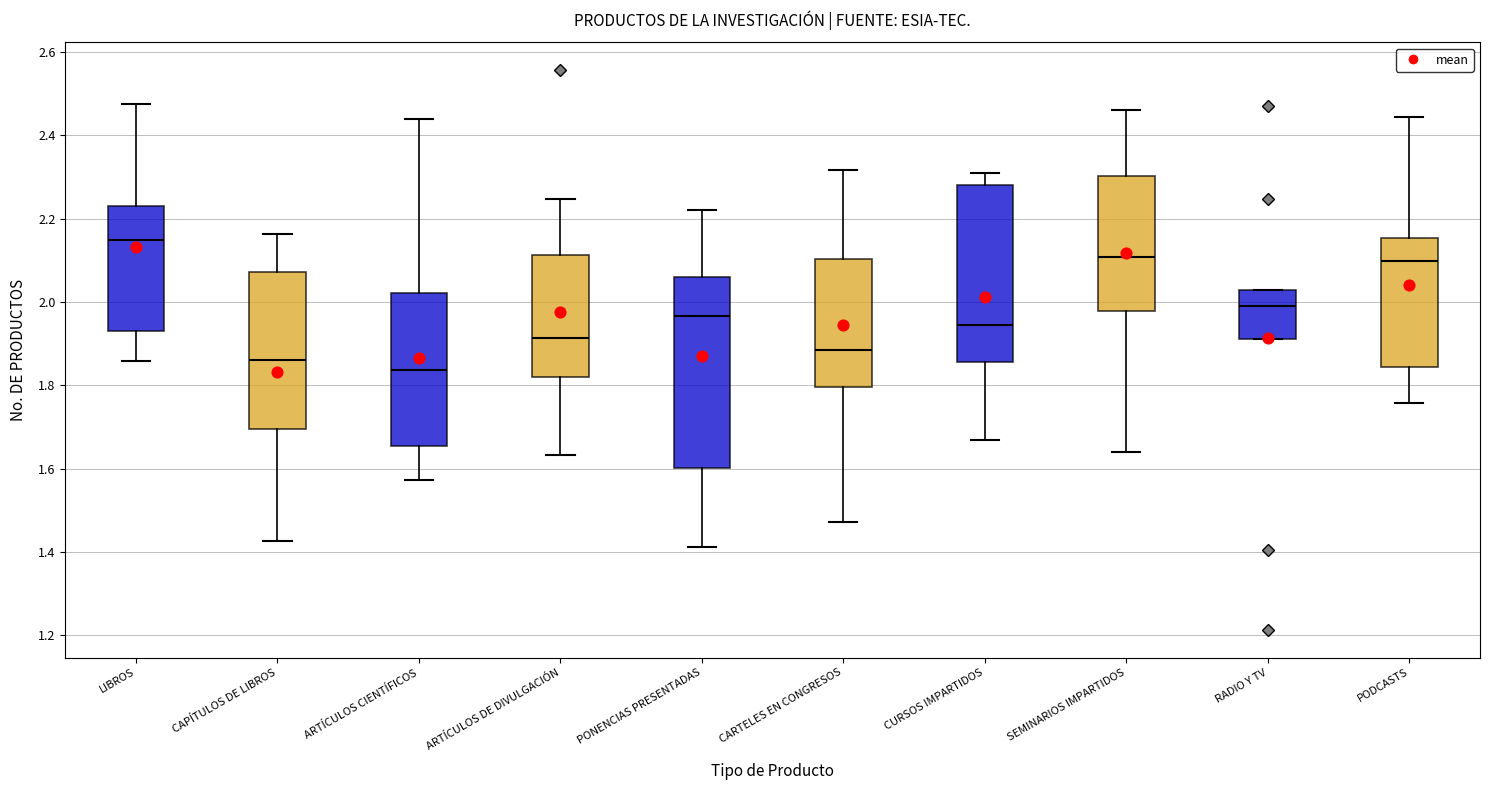

Comparing the boxes themselves (not the whiskers), which one is the tallest?

PONENCIAS PRESENTADAS